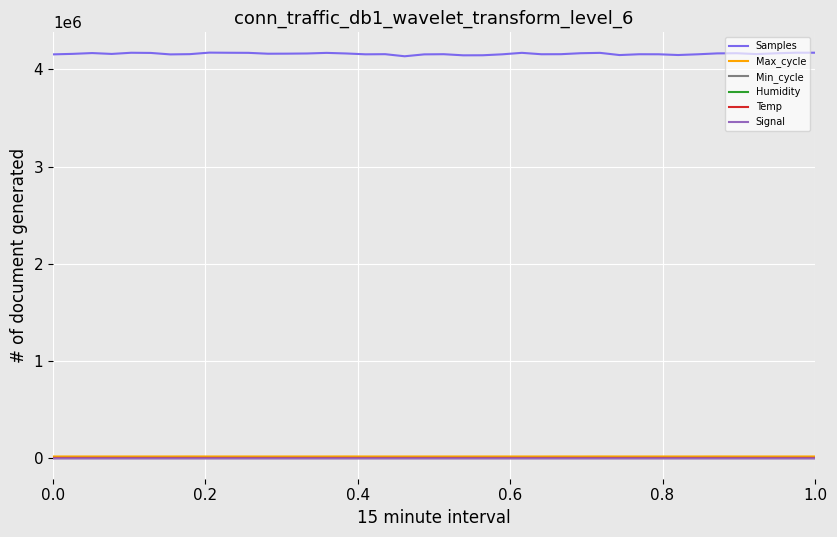

True or false: Samples and Min_cycle cross at least once.

False